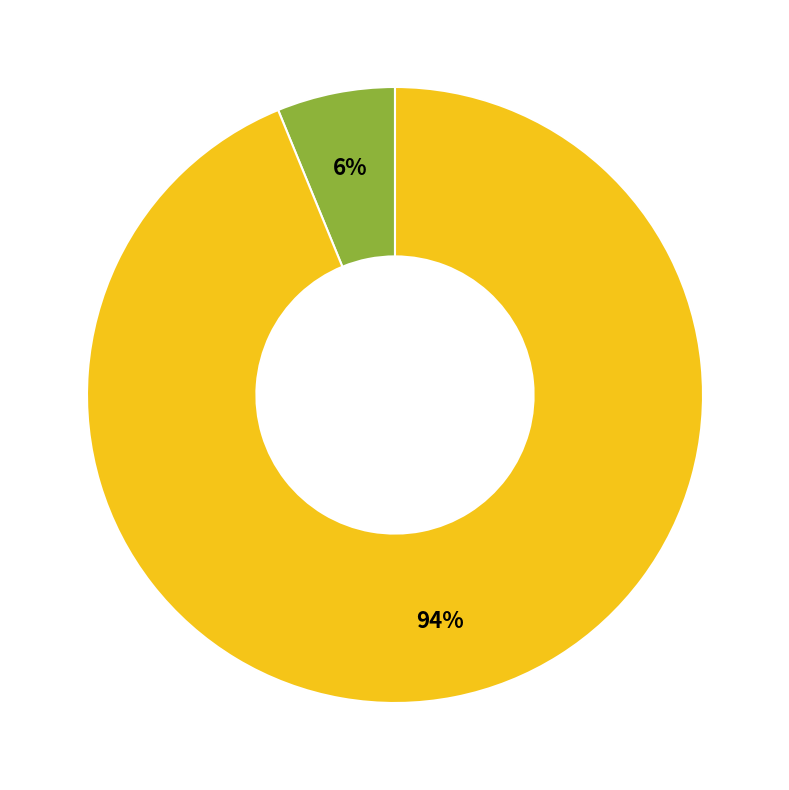

To the nearest percent, what is the average slice percentage?

50%